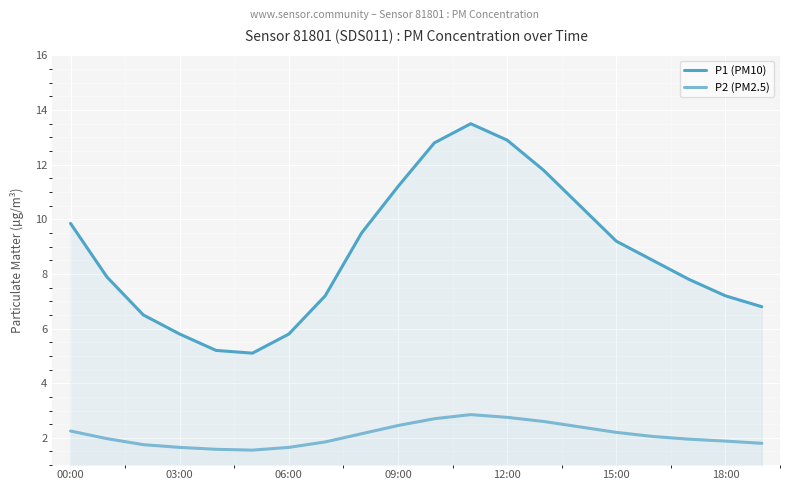

True or false: P2 (PM2.5) and P1 (PM10) intersect in this chart.

False